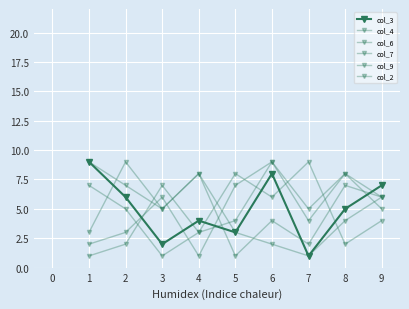

True or false: col_4 has a value of 6 at 8.

True